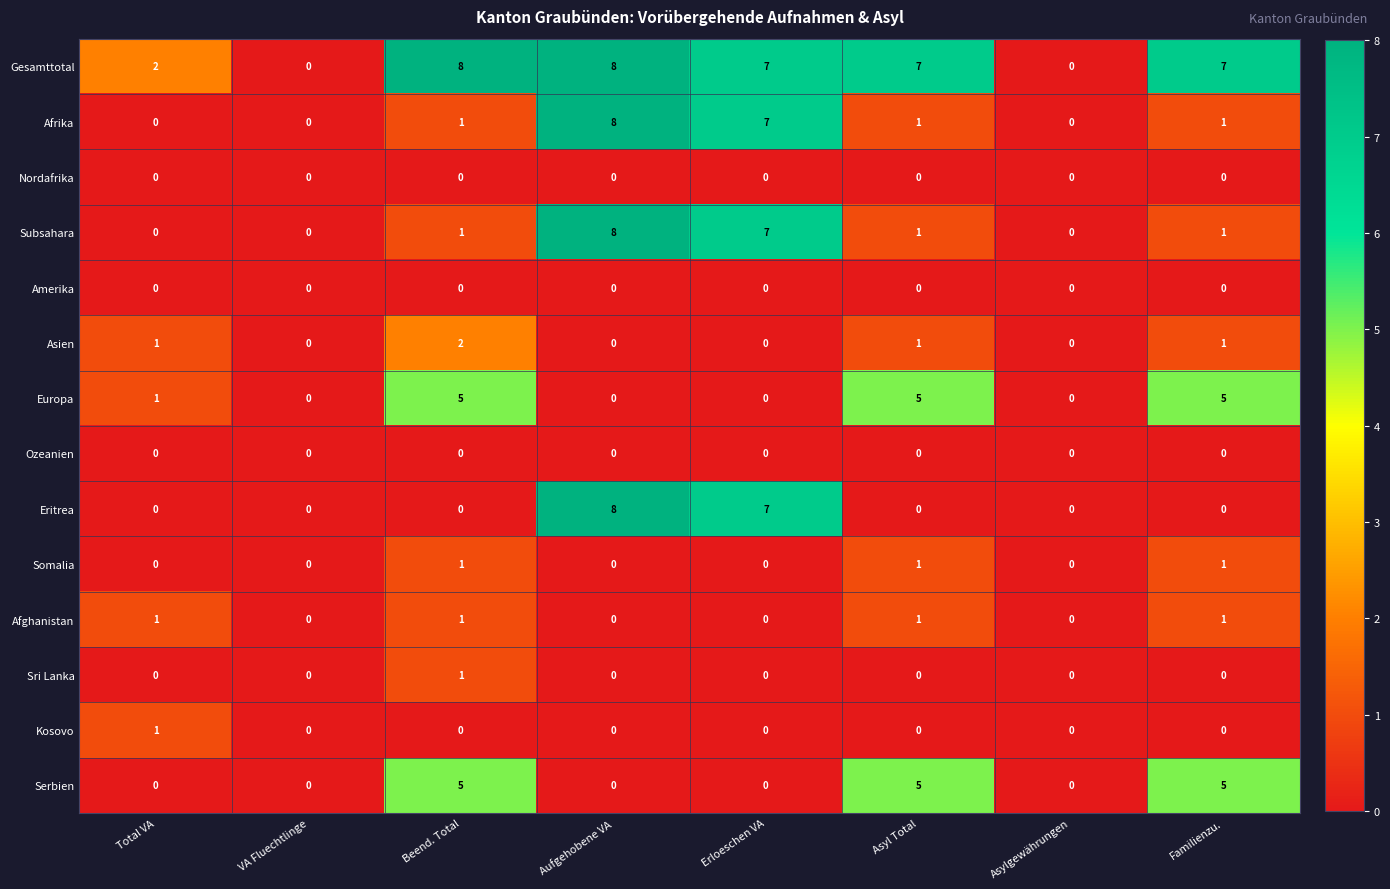

How many series are shown in this chart?

14